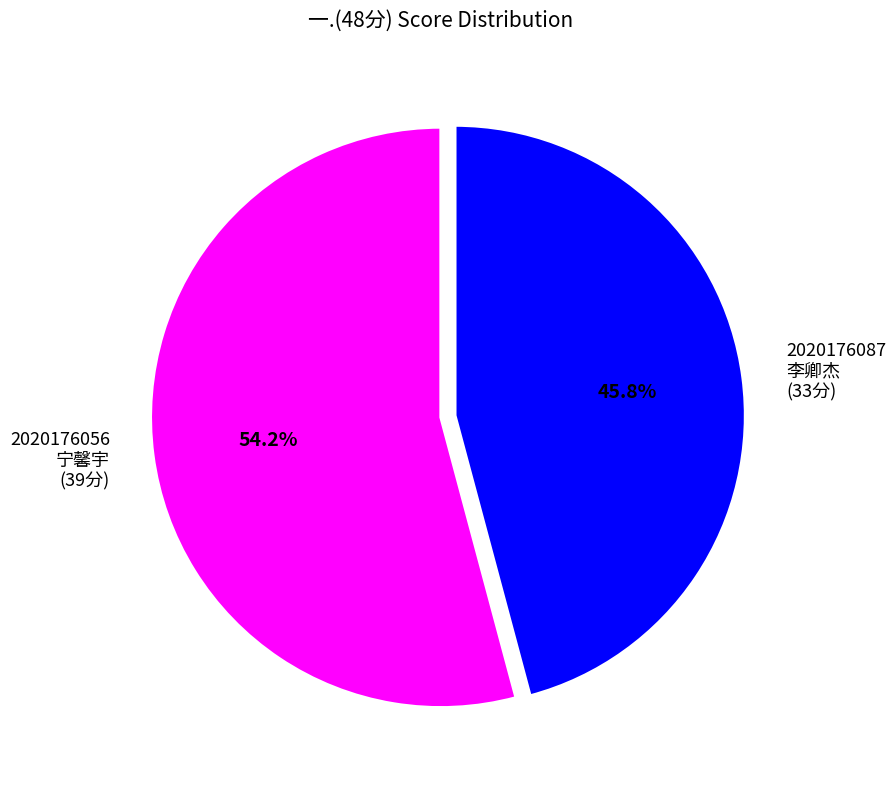

How much of the chart is everything except 2020176087 李卿杰 (33分)?

54.2%